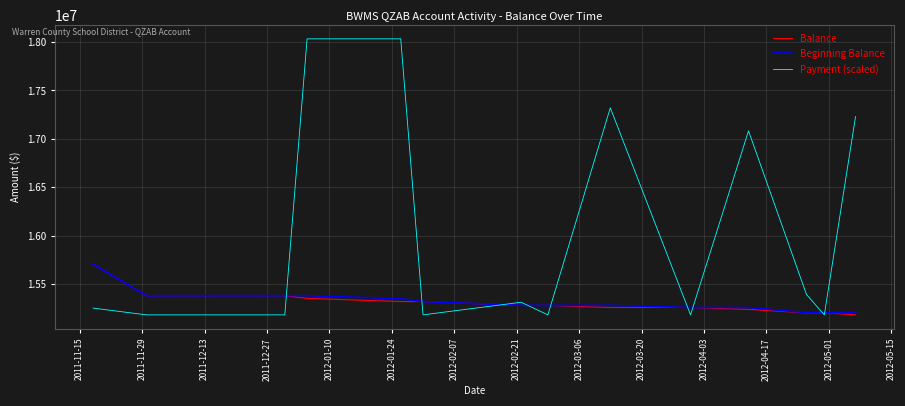

What is the maximum value for Payment (scaled)?

18033832.0